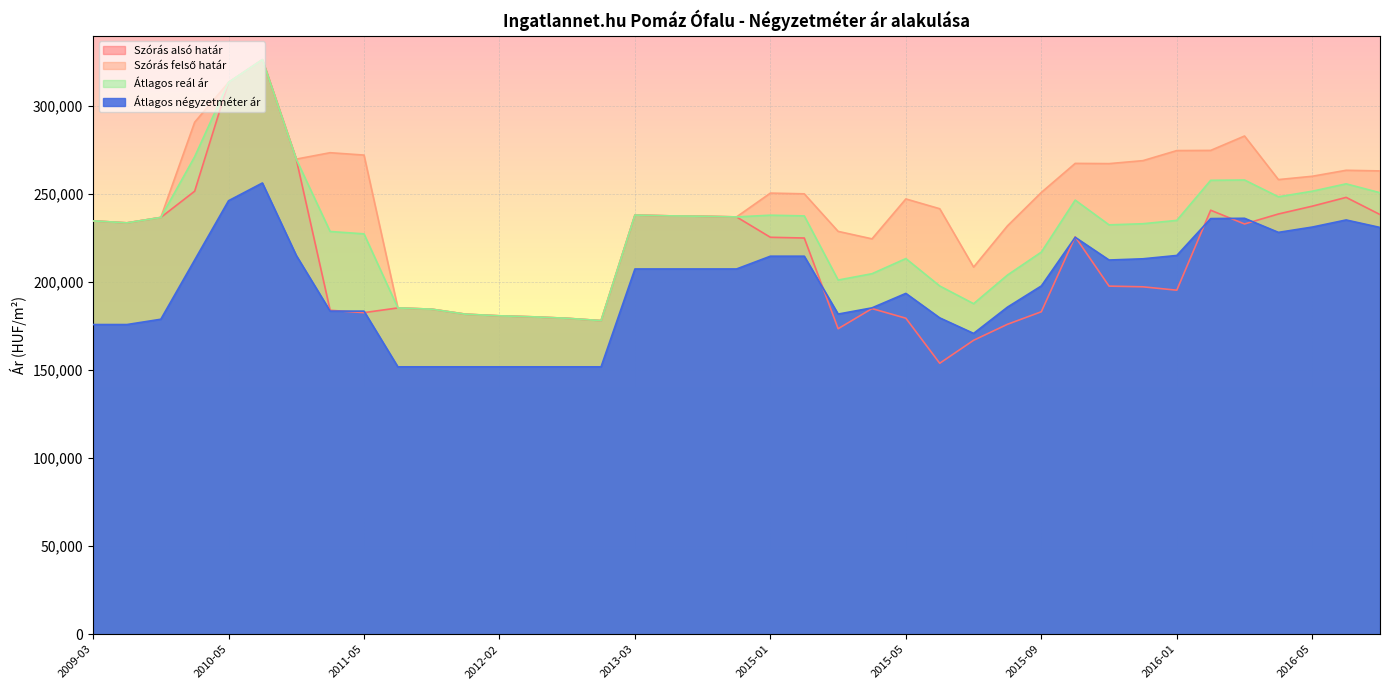

List the labels in order of Szórás felső határ value, smallest first.

2012-07, 2012-05, 2012-03, 2012-02, 2012-01, 2011-12, 2011-11, 2015-07, 2015-04, 2015-03, 2015-08, 2009-04, 2009-03, 2009-05, 2013-06, 2013-05, 2013-04, 2013-03, 2015-06, 2015-05, 2015-02, 2015-01, 2015-09, 2016-04, 2016-05, 2016-07, 2016-06, 2015-11, 2015-10, 2015-12, 2011-02, 2011-05, 2011-03, 2016-01, 2016-02, 2016-03, 2010-01, 2010-05, 2010-06